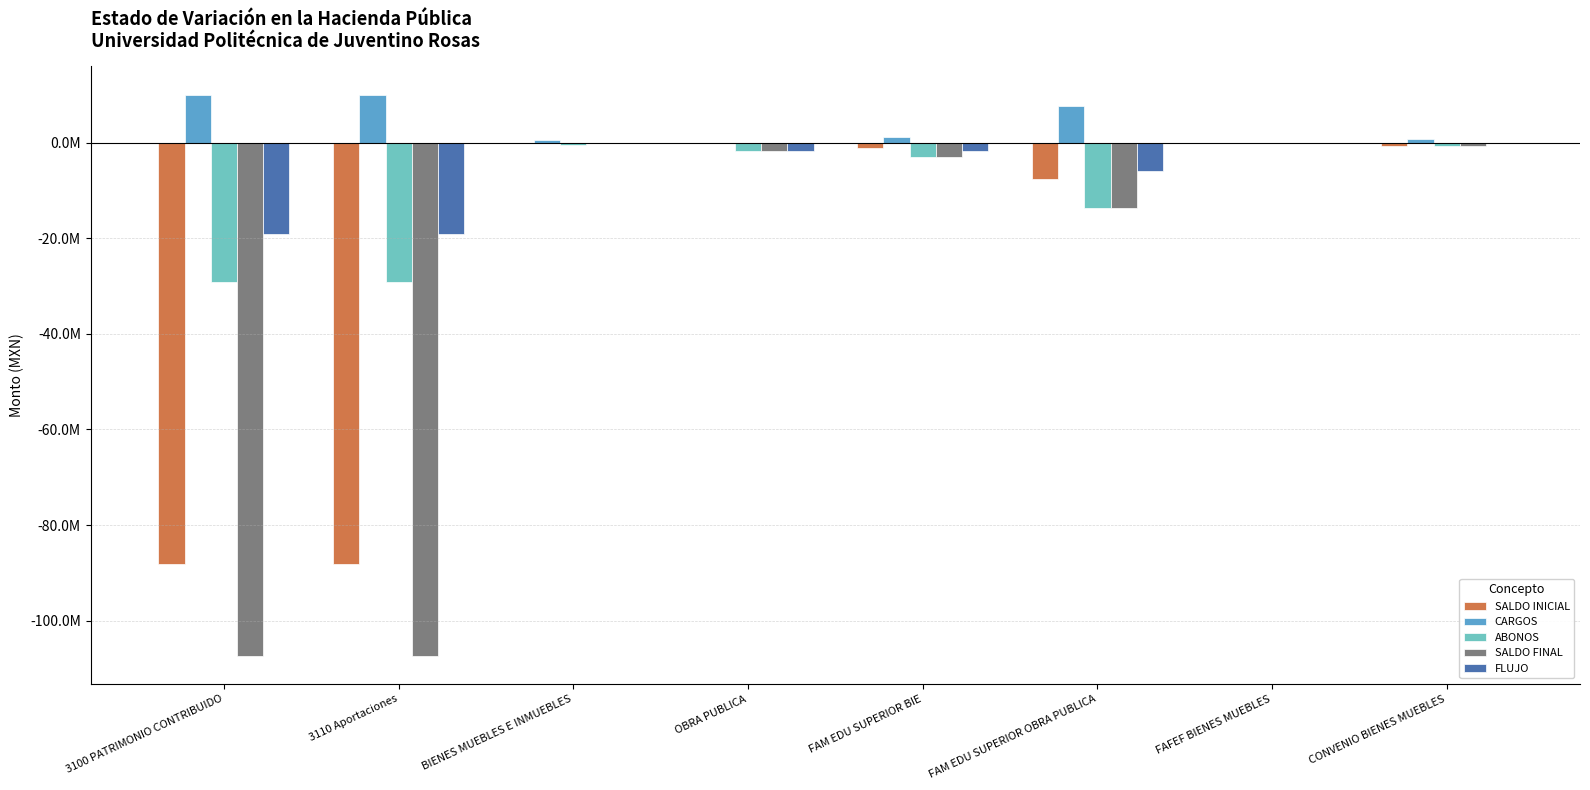

What is the total value across all series at FAM EDU SUPERIOR OBRA PUBLICA?

-33273331.6